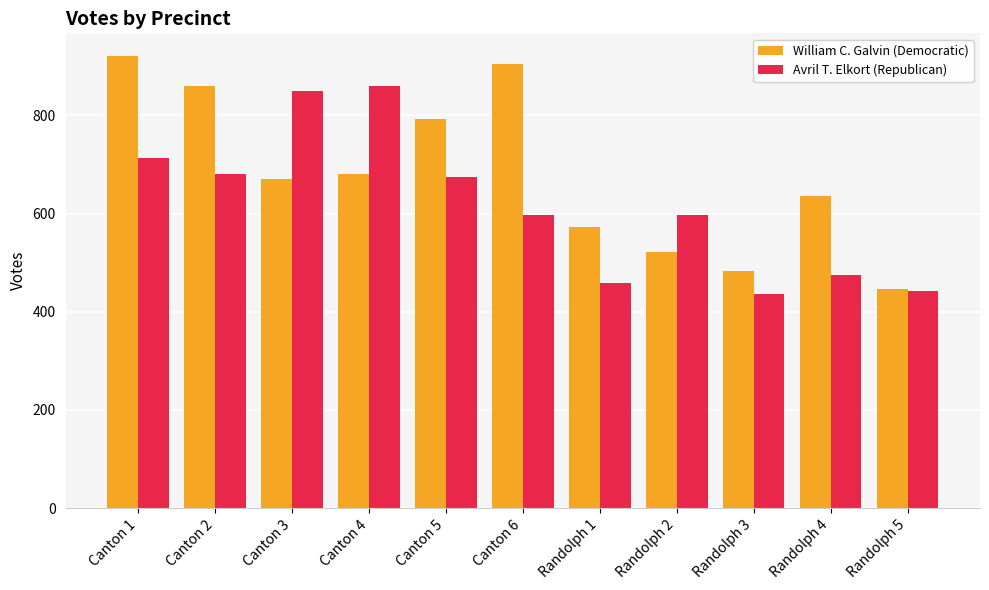

What is the average value of the William C. Galvin (Democratic) series?

681